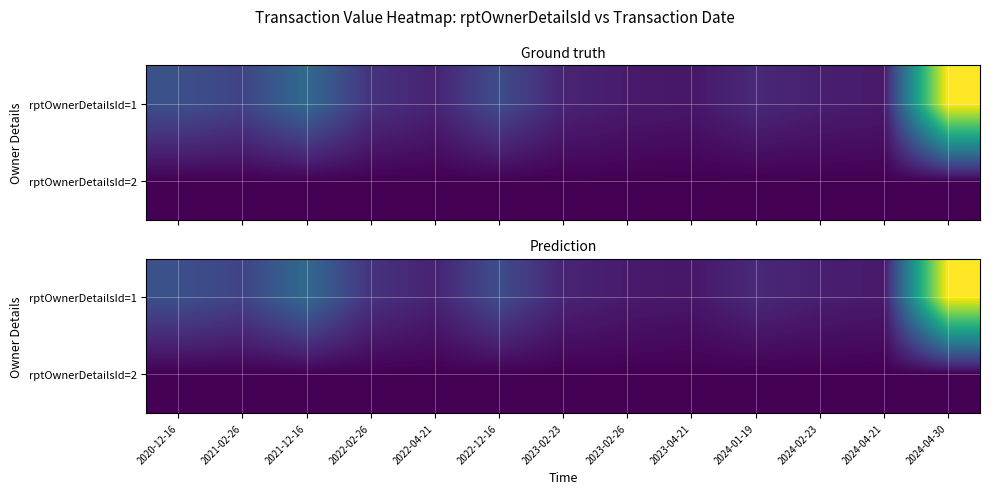

What is the difference between the highest and lowest values at 2024-04-21?

18639